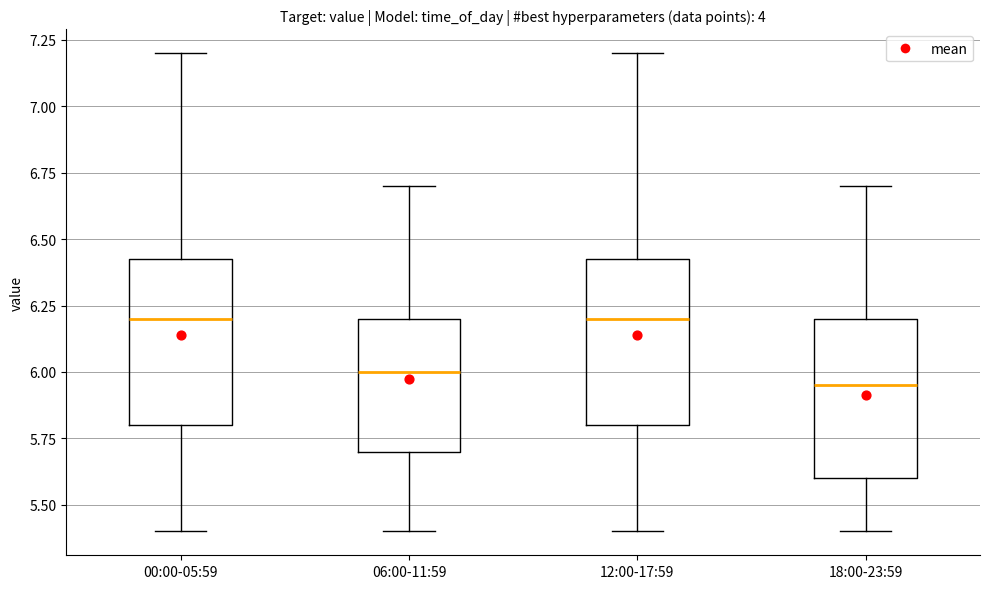

Reading left to right, transcribe this box plot: for each box, give where its median line is, the range the box spans, and where its two whiskers end, as read against the y-axis. The values are not printed on the chart, so give them approximately, as read against the axis.

00:00-05:59: median 6.20, box 5.80 to 6.45, whiskers 5.40 to 7.20
06:00-11:59: median 6.00, box 5.70 to 6.20, whiskers 5.40 to 6.70
12:00-17:59: median 6.20, box 5.80 to 6.45, whiskers 5.40 to 7.20
18:00-23:59: median 5.95, box 5.60 to 6.20, whiskers 5.40 to 6.70